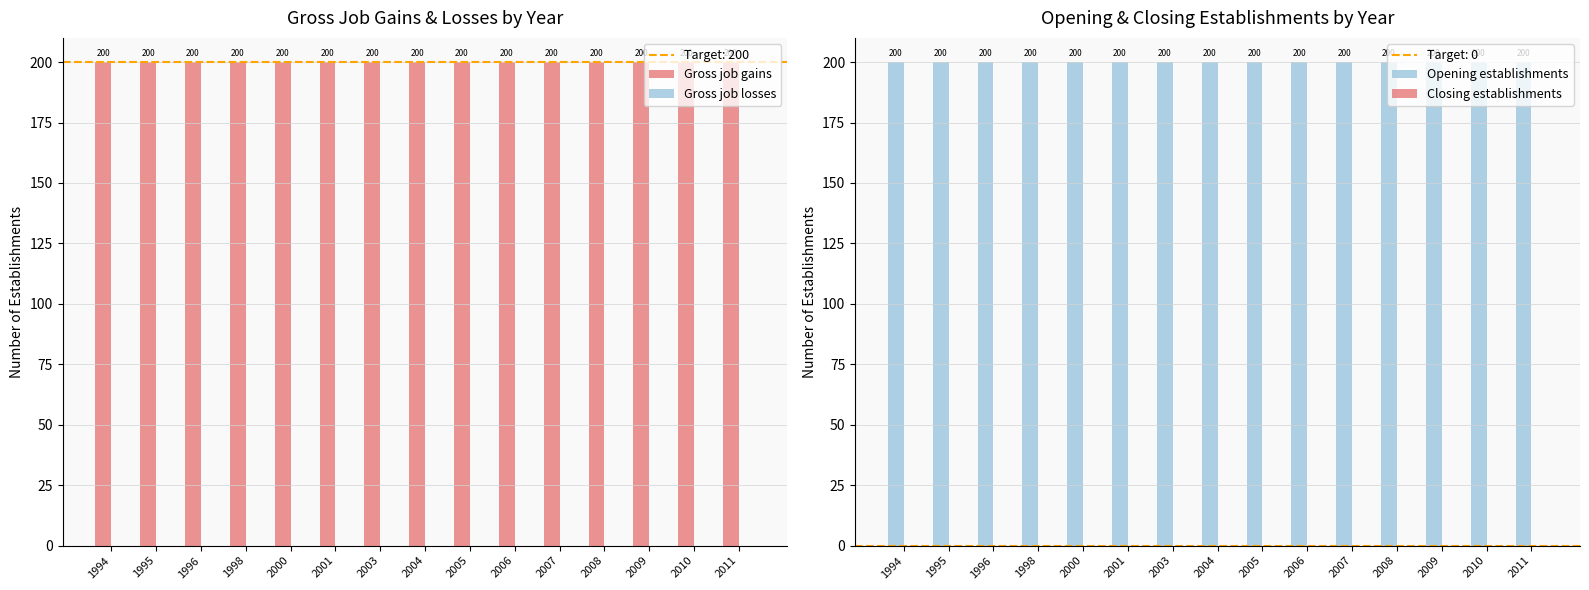

What is the minimum value for Opening establishments?

200